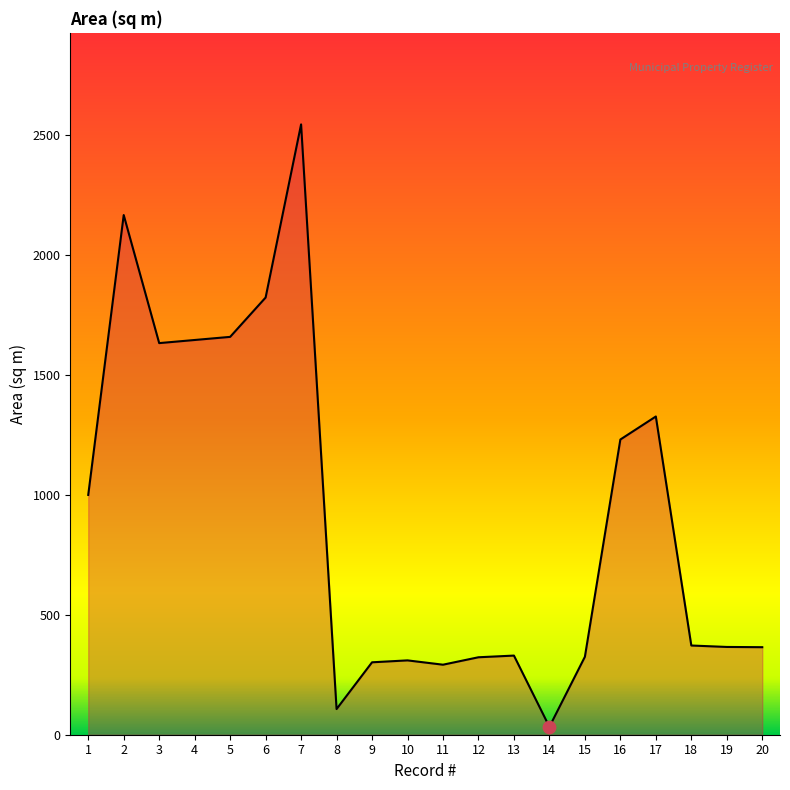

What is the change in value from 5 to 8?

-1552